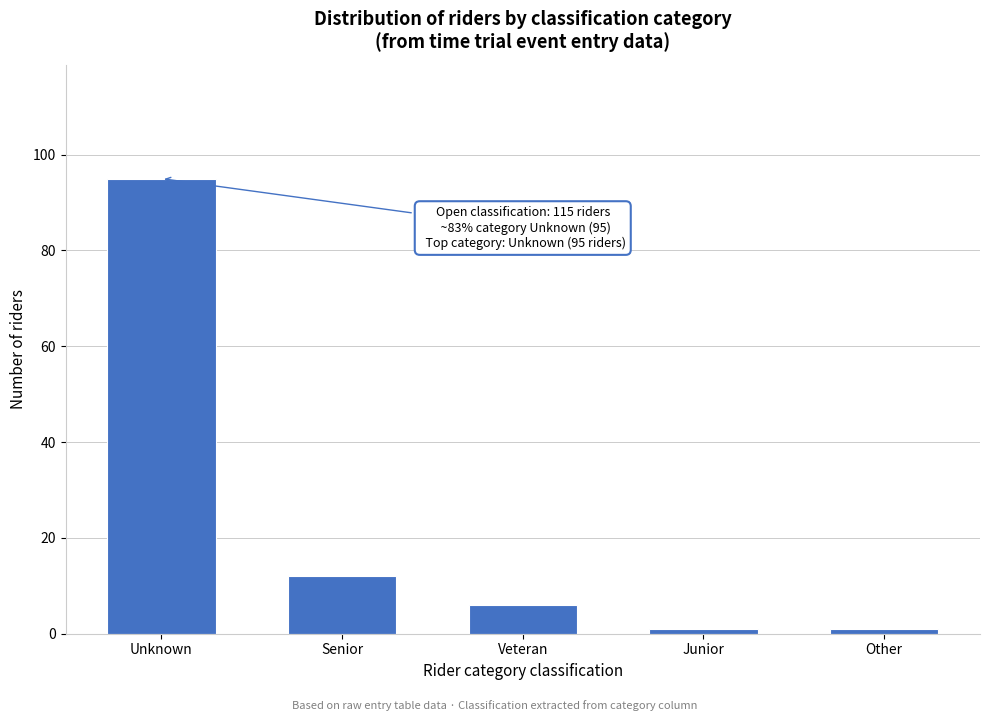

Reading left to right, extract all data points from this chart.

95	12	6	1	1